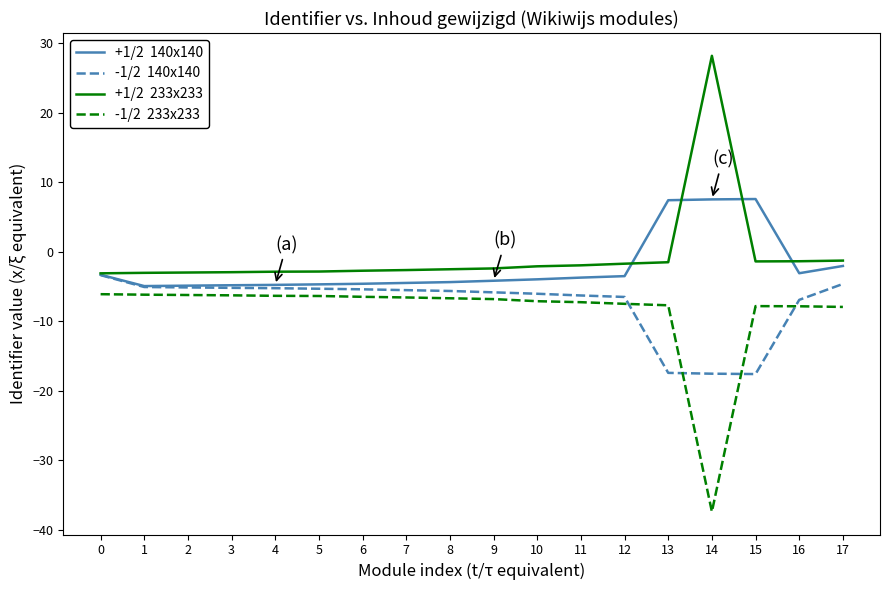

What is the total value across all series at 8?

-19.2